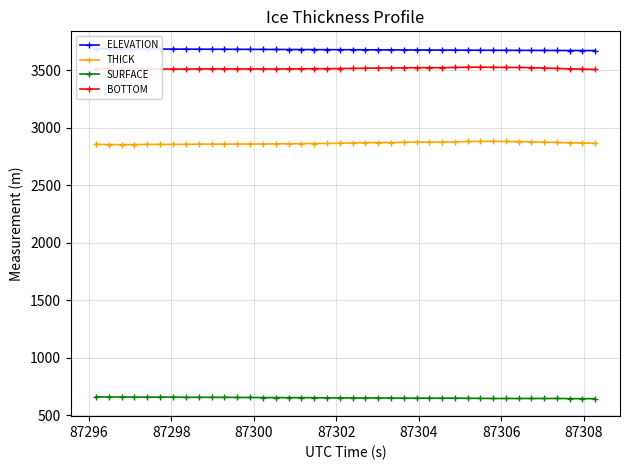

What are all the series names shown in the legend?

ELEVATION, THICK, SURFACE, BOTTOM